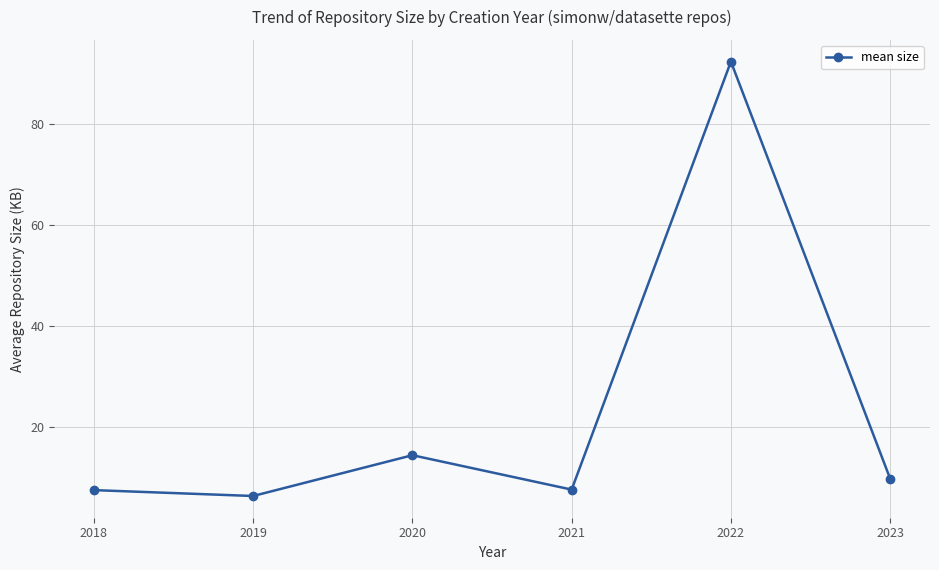

What is the maximum value shown in the chart?

92.4